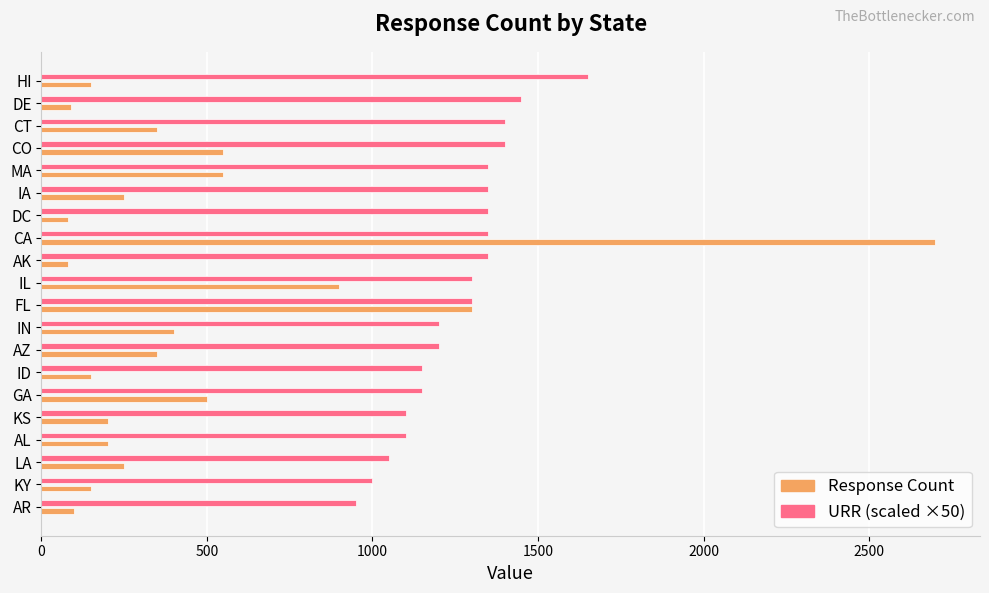

Is it true that Response Count equals 150 at ID?

True